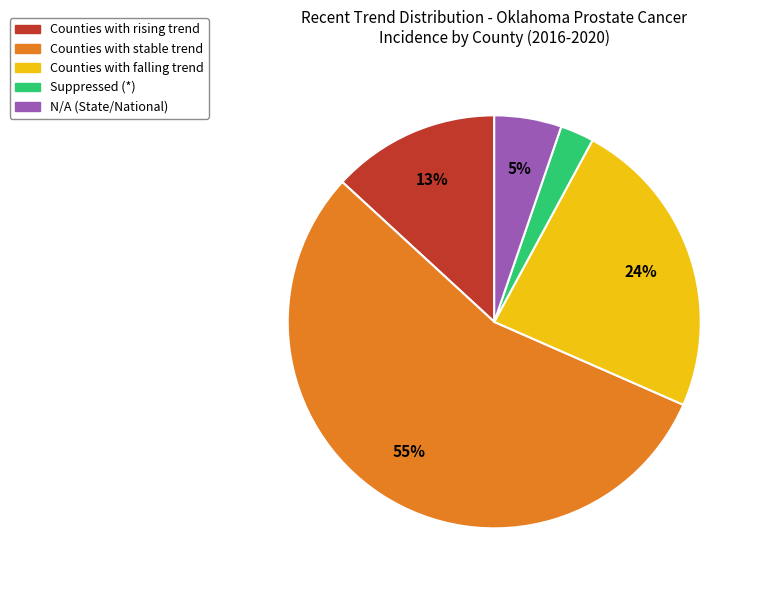

Is there a majority slice in this chart?

Yes